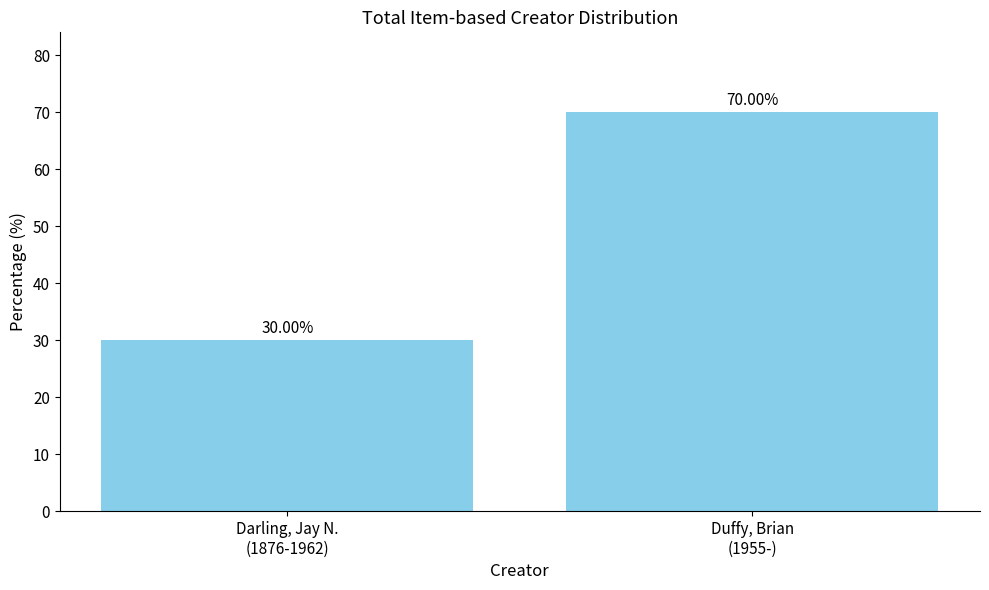

How many data points are less than 70?

1